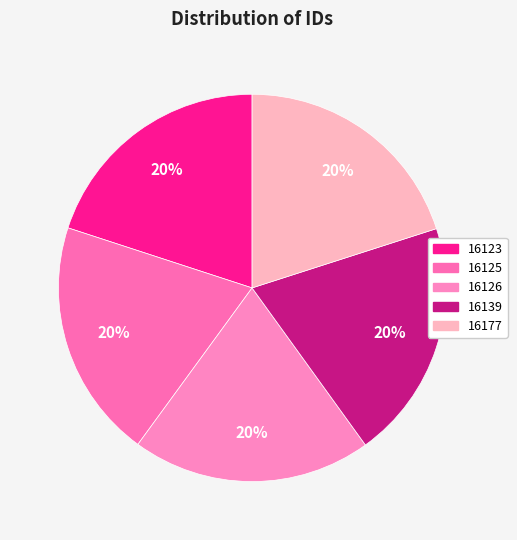

Rank the categories by value from lowest to highest.

16123, 16125, 16126, 16139, 16177